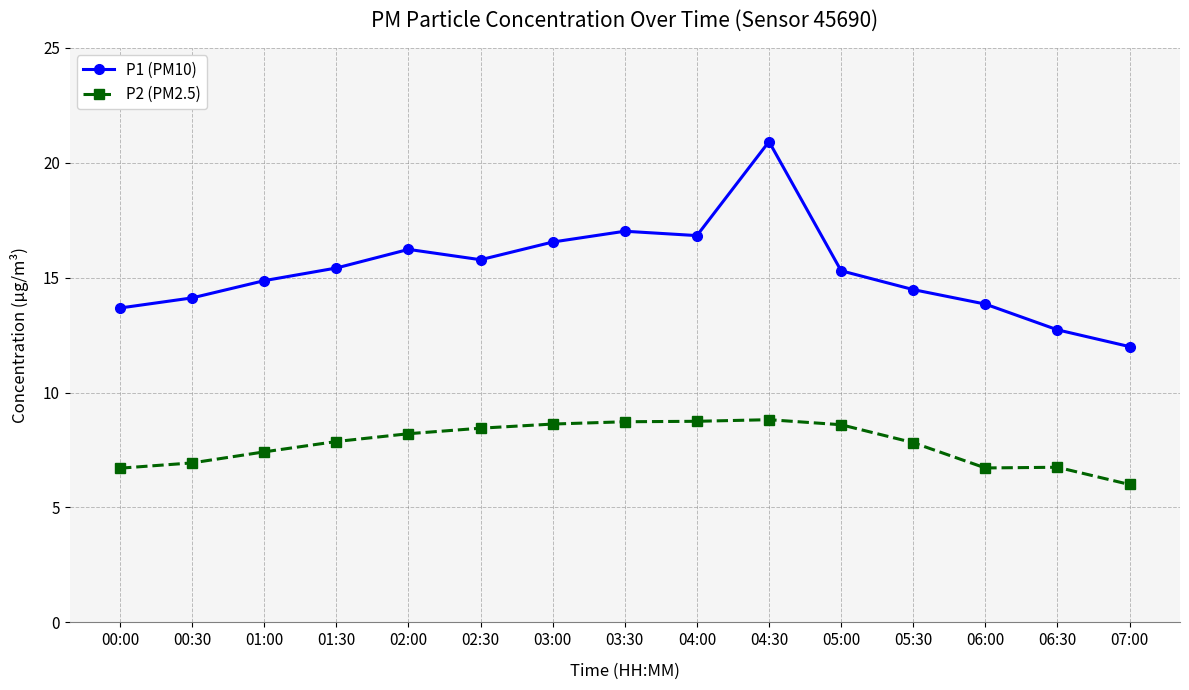

What is the label of the 2nd point from the right?

06:30